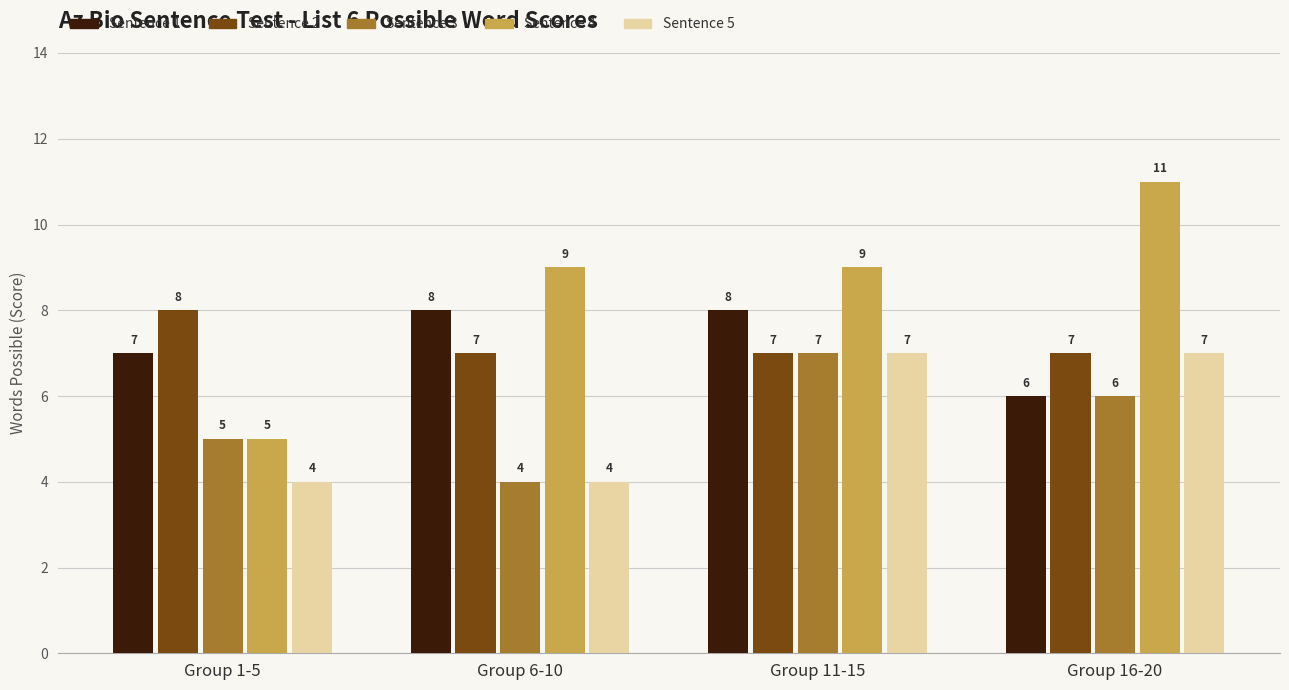

Is the value of Sentence 5 at Group 1-5 greater than the value of Sentence 4 at Group 16-20?

No